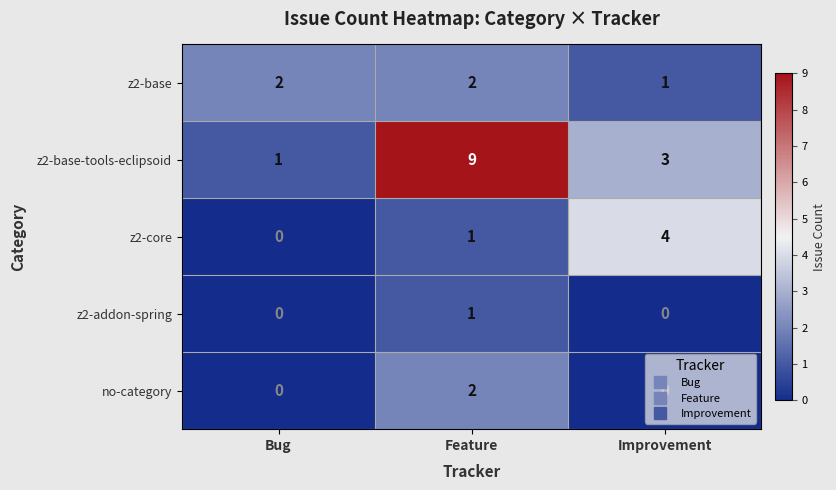

At how many categories does at least one series exceed 1?

3